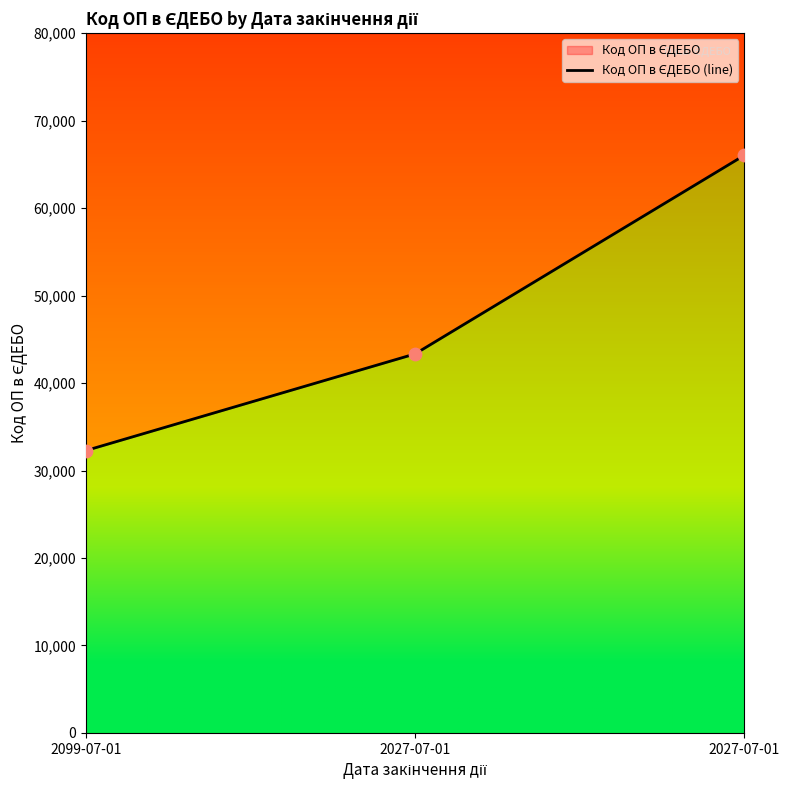

What is the ratio of the value at 2027-07-01 to the value at 2027-07-01?

0.7